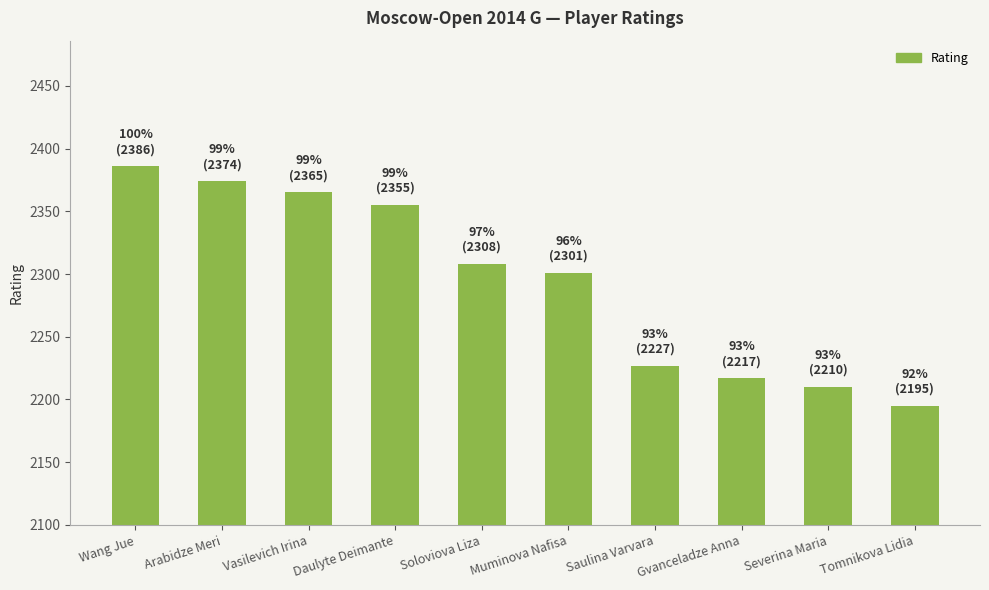

Approximately how many times larger is the value at Tomnikova Lidia compared to Arabidze Meri?

0.9